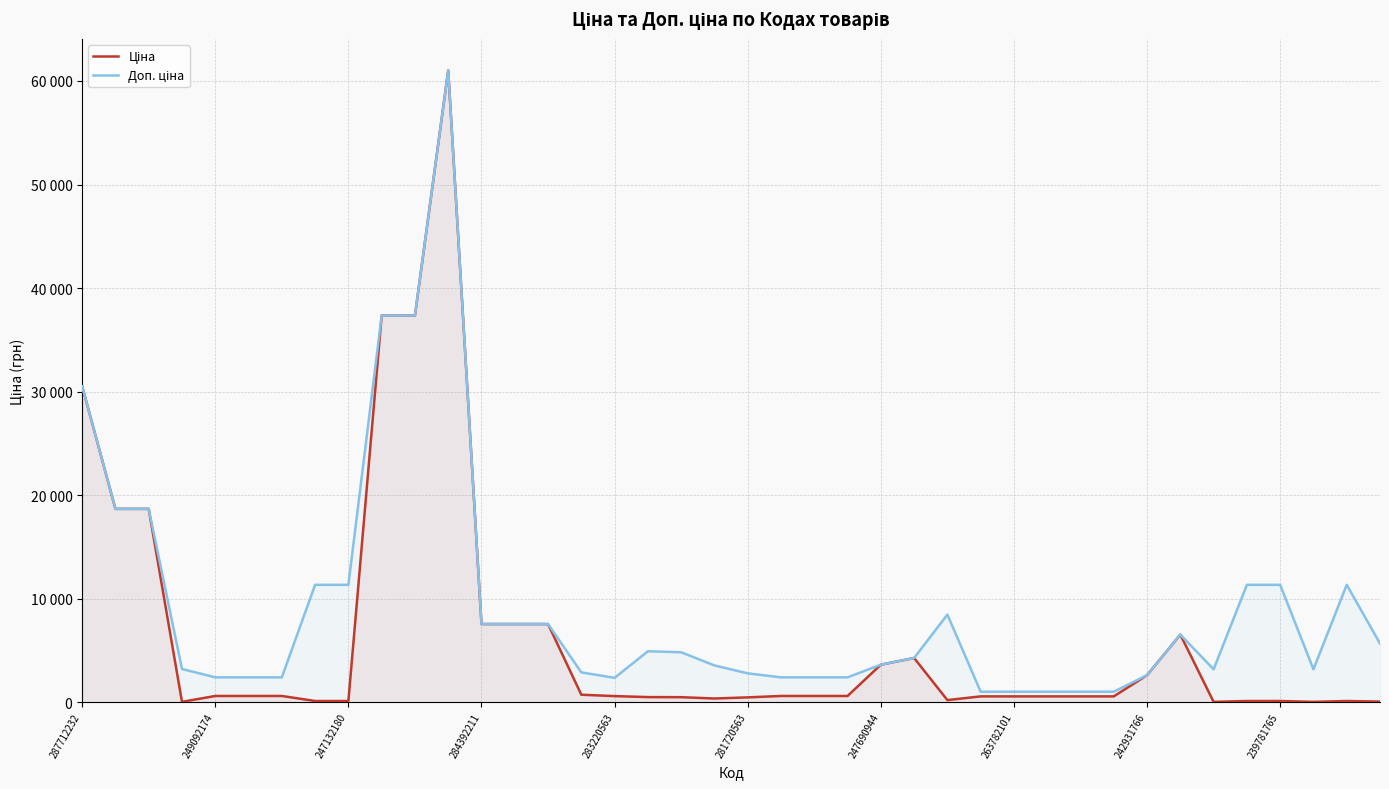

Rank the series at 263782101 from highest to lowest value.

Доп. ціна, Ціна